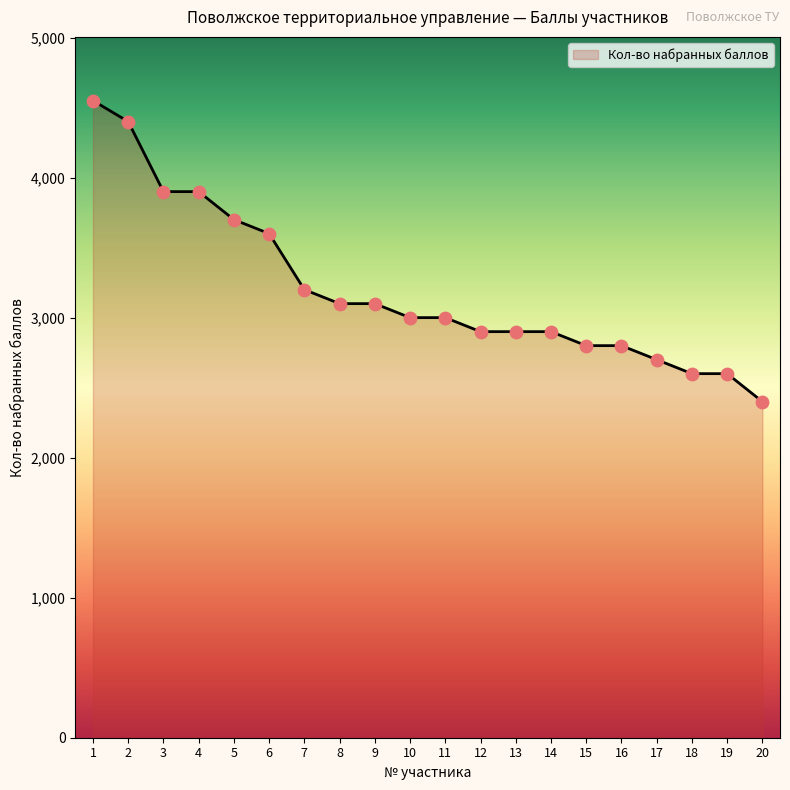

Approximately how many times larger is the value at 1 compared to 3?

1.2